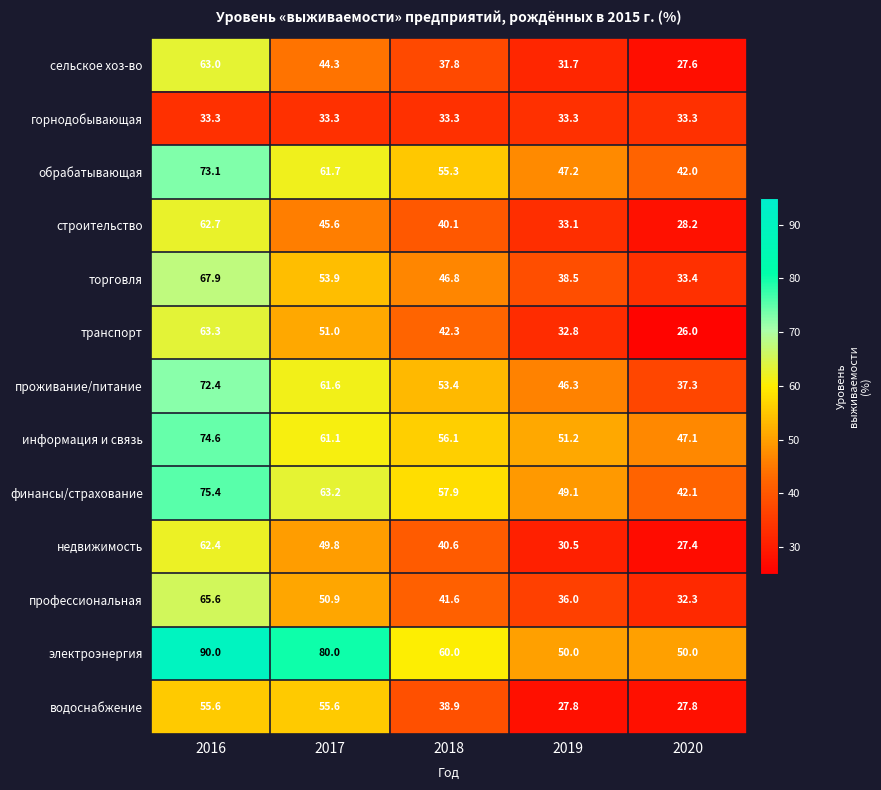

Is the value of горнодобывающая at 2019 greater than the value of информация и связь at 2018?

No